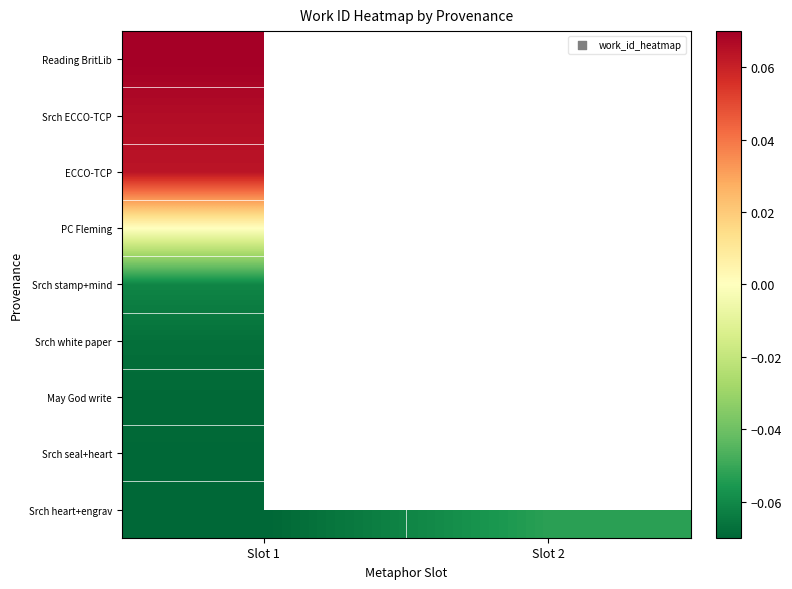

At which label is ECCO-TCP closest to 0?

Slot 1